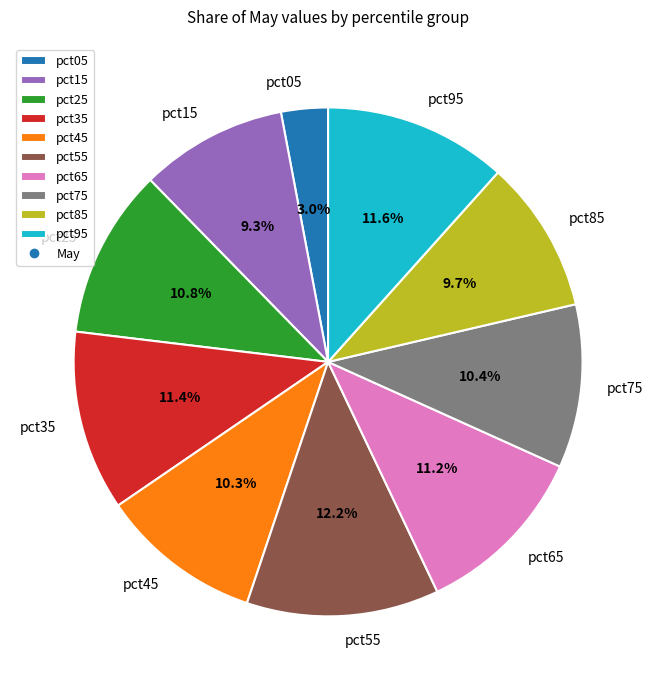

To the nearest percent, what is the difference between the pct05 and pct75 slice percentages?

7%